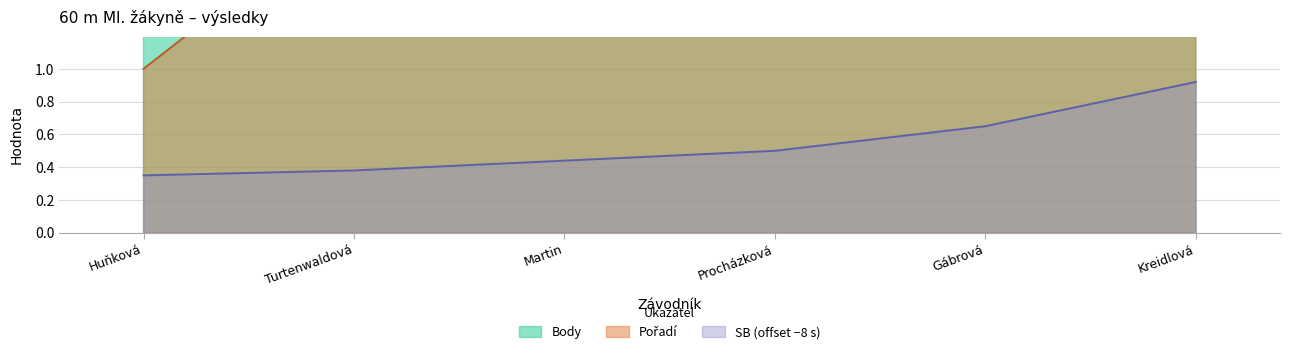

Which series has the largest total across all categories?

Pořadí